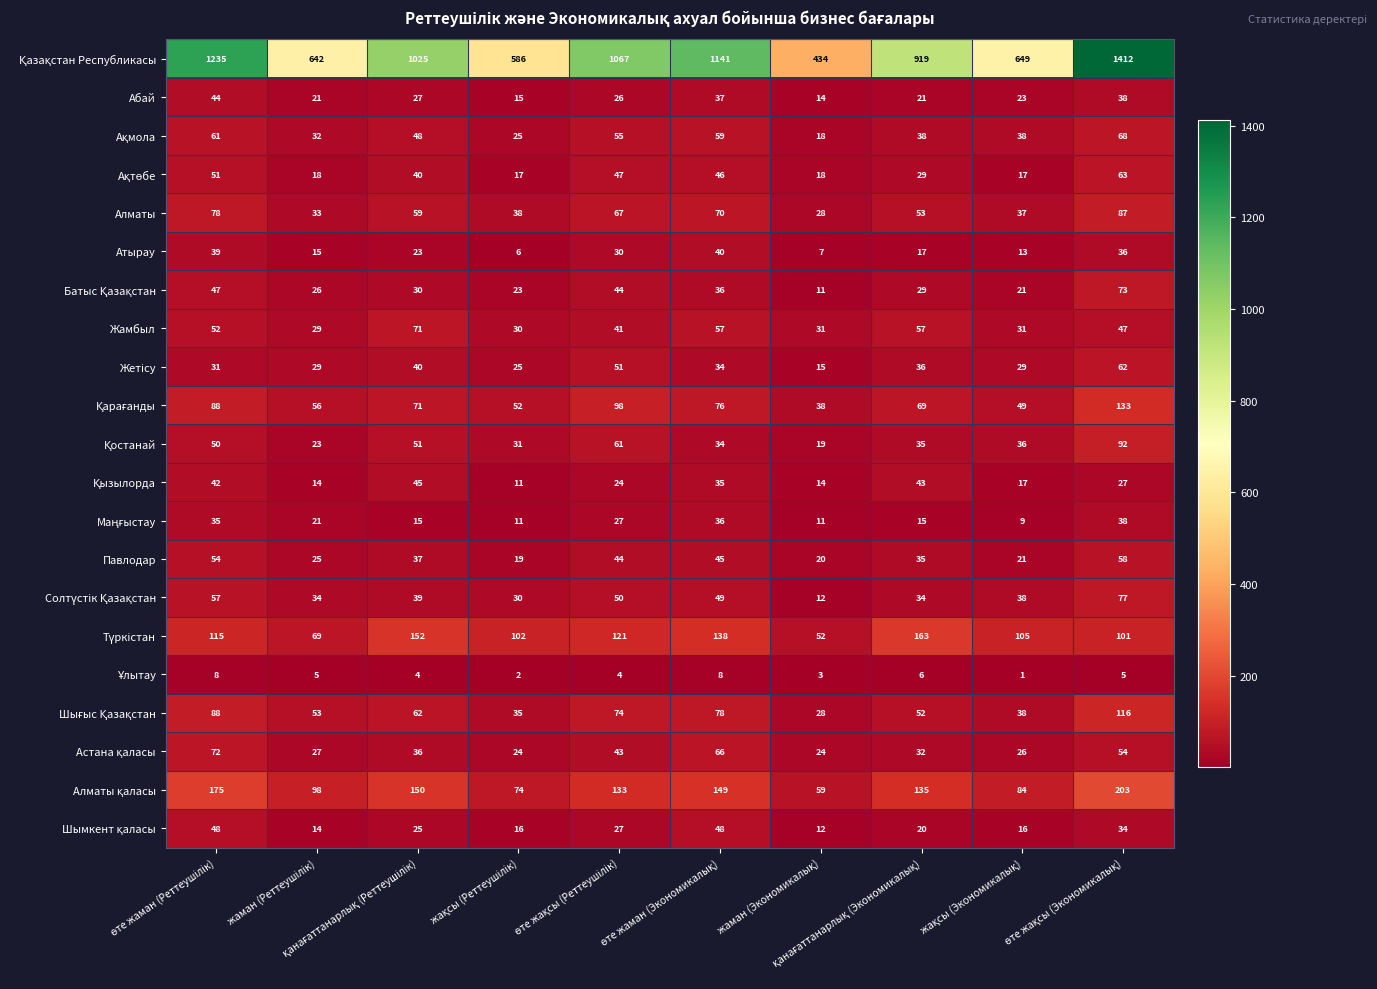

At how many categories does at least one series exceed 390?

10